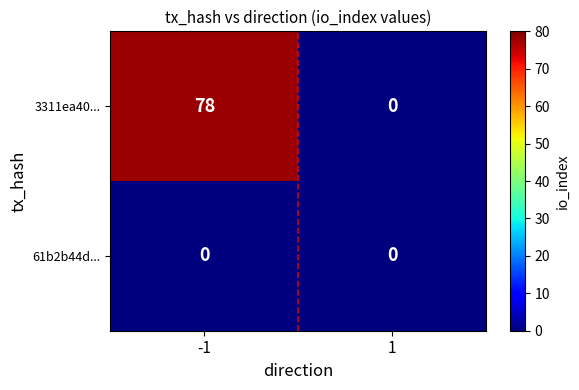

At which category is the sum across all series the highest?

-1